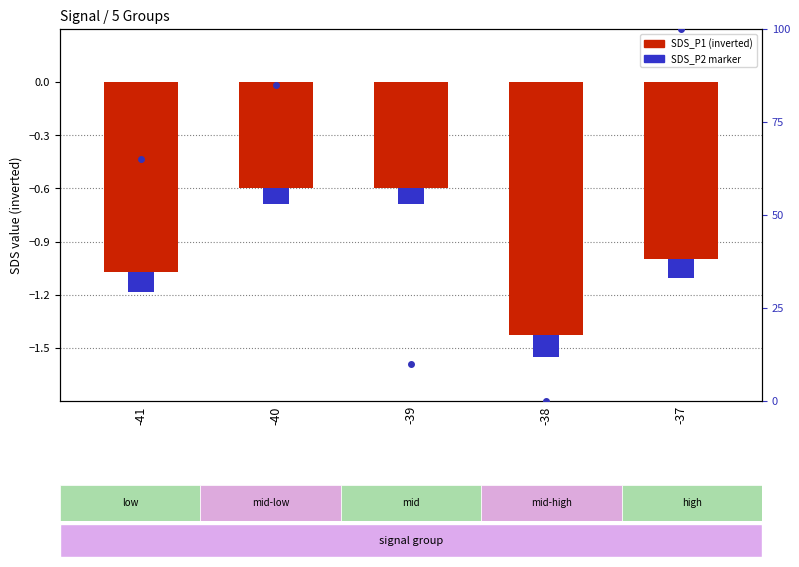

Which label corresponds to the smallest value in the chart?

-38